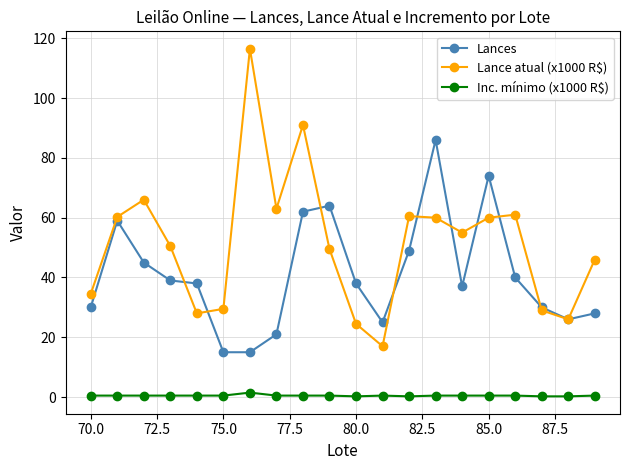

Which series has the largest total across all categories?

Lance atual (x1000 R$)